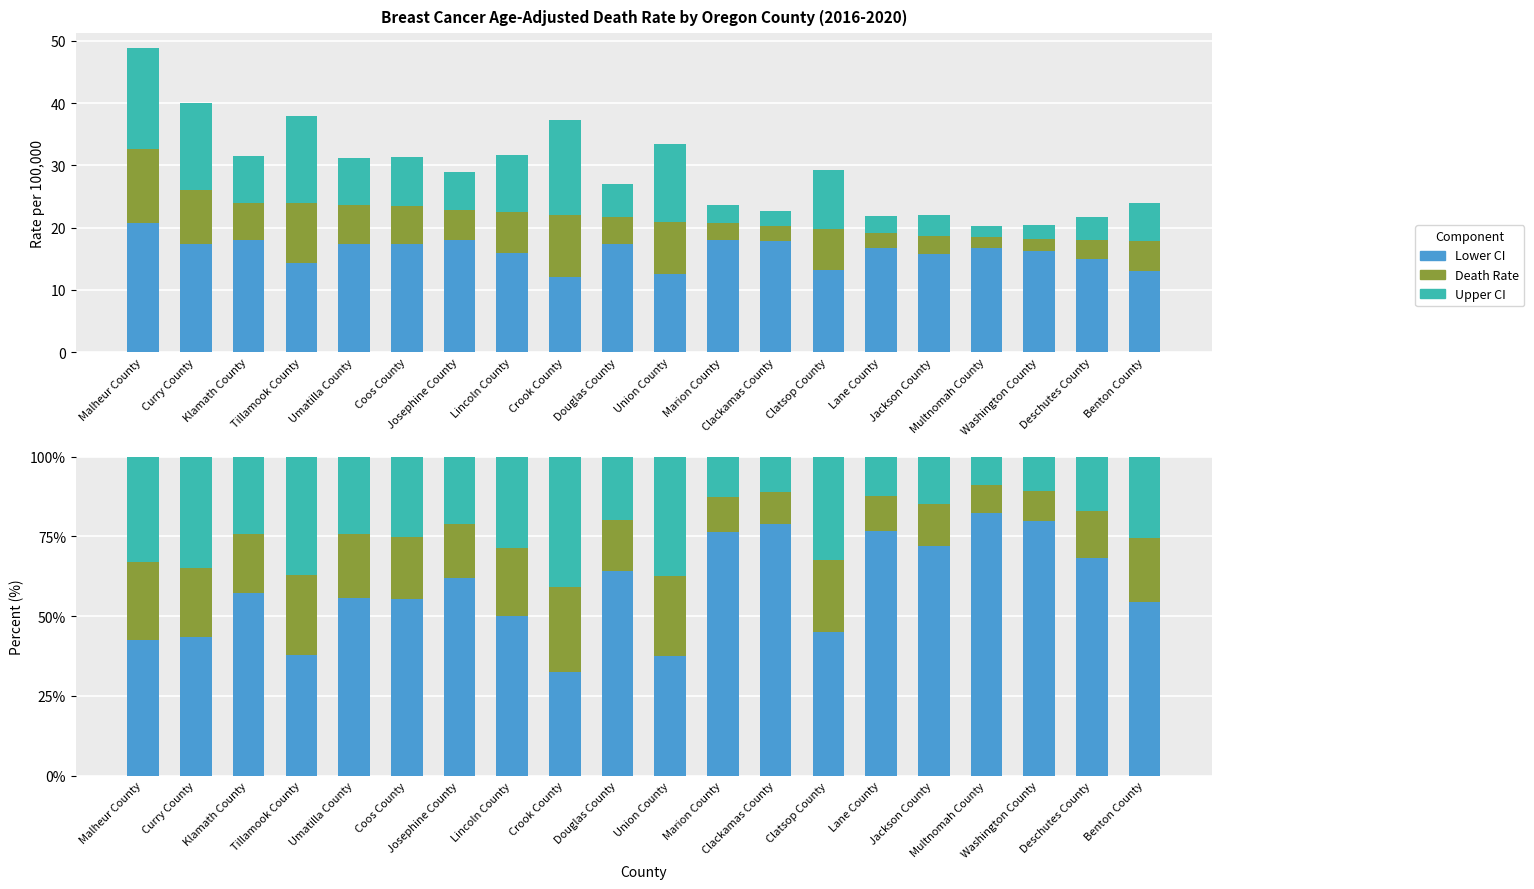

What is the spread (max minus min) of values at Coos County?

36.0